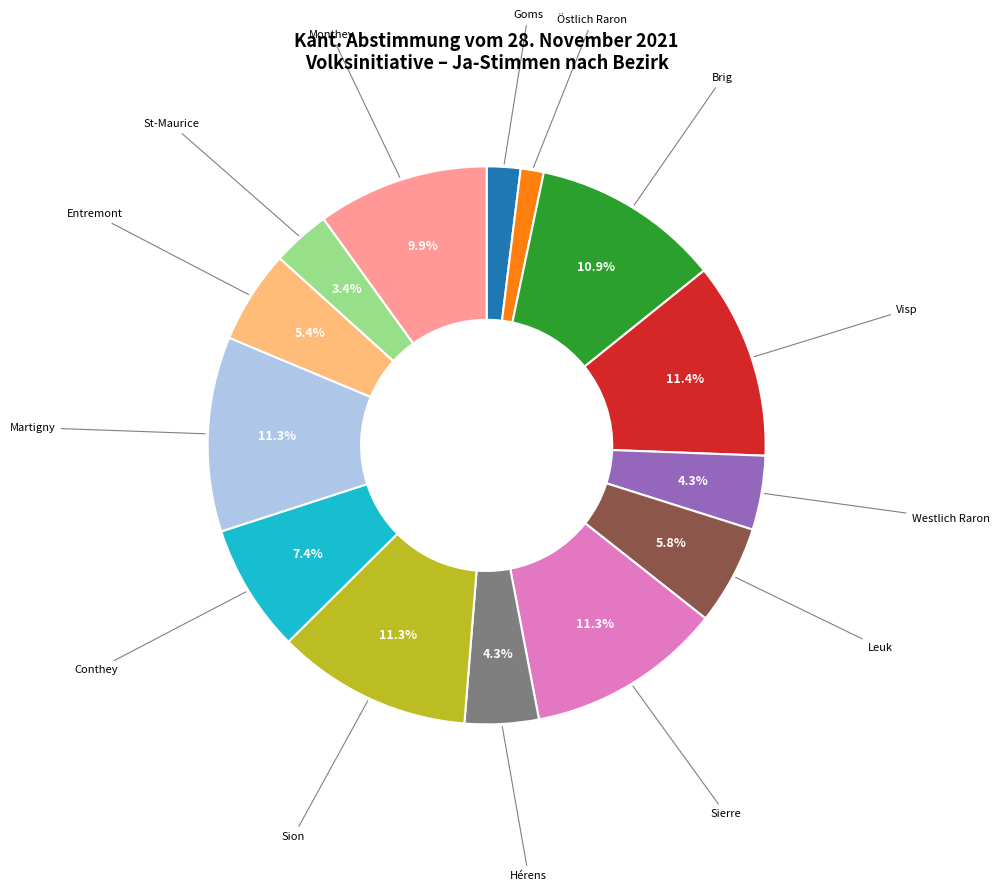

To the nearest percent, what is the average slice percentage?

7%